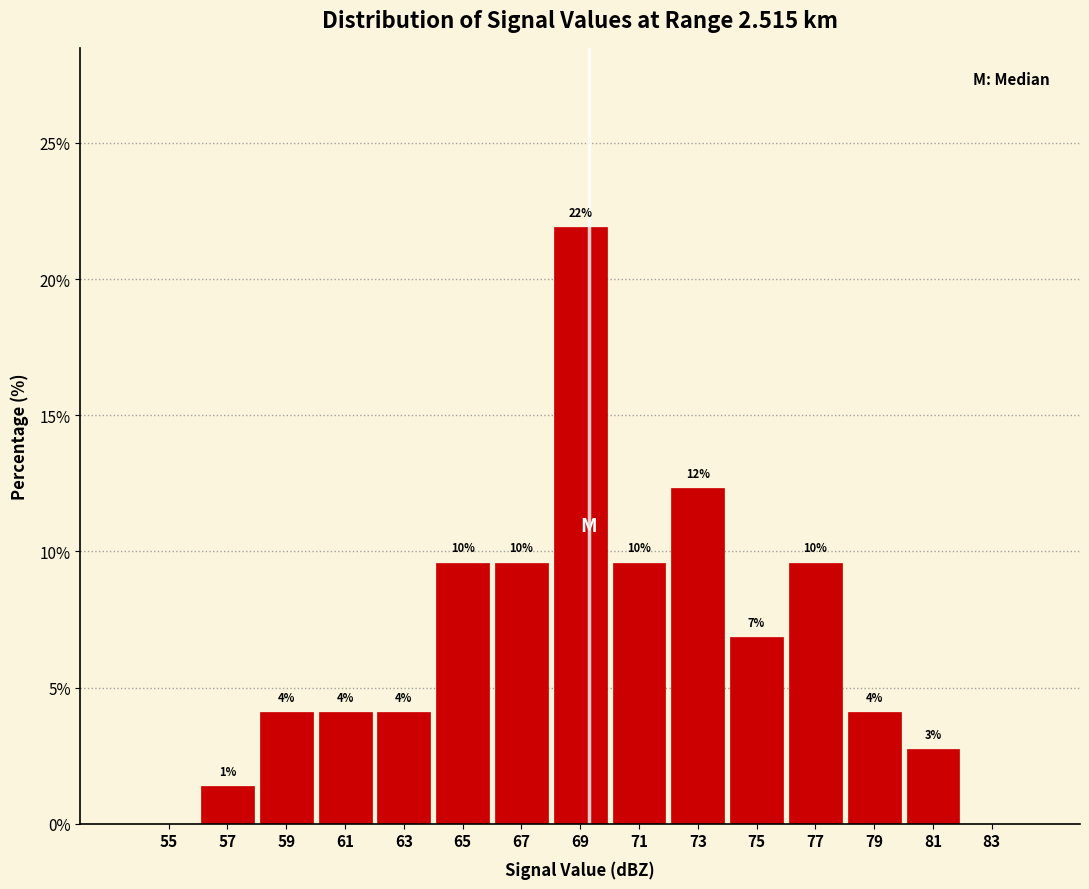

Are the bars horizontal?

No